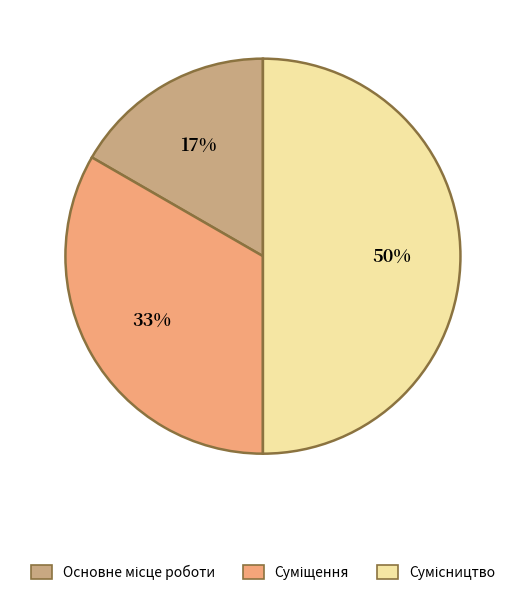

To the nearest percent, what is the difference between the largest and smallest slice percentages?

33%